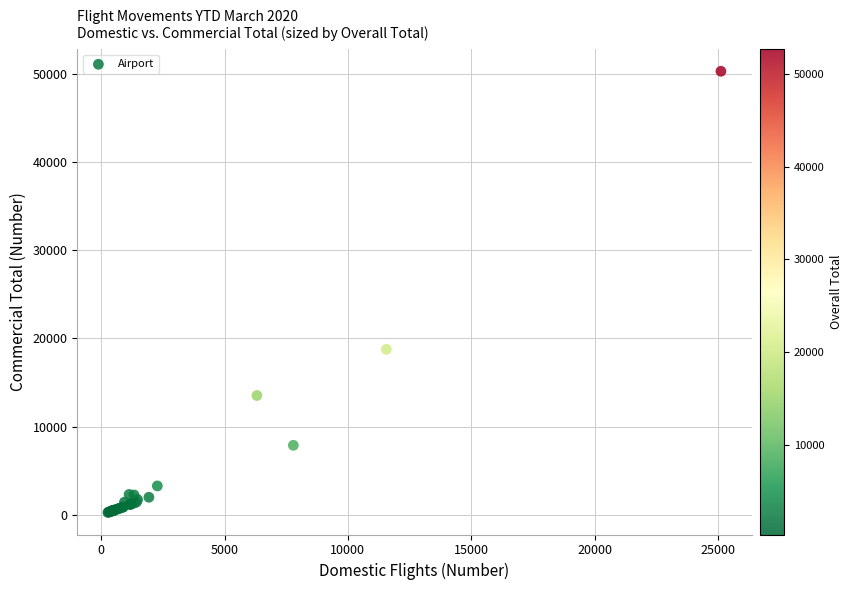

What Y value in the scatter plot is closest to 25279?

18765